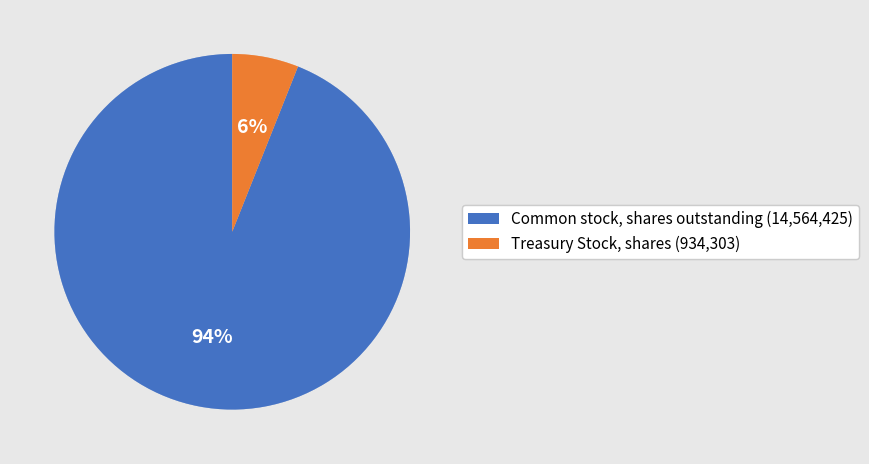

To the nearest percent, what is the difference between the Common stock, shares outstanding (14,564,425) and Treasury Stock, shares (934,303) slice percentages?

88%